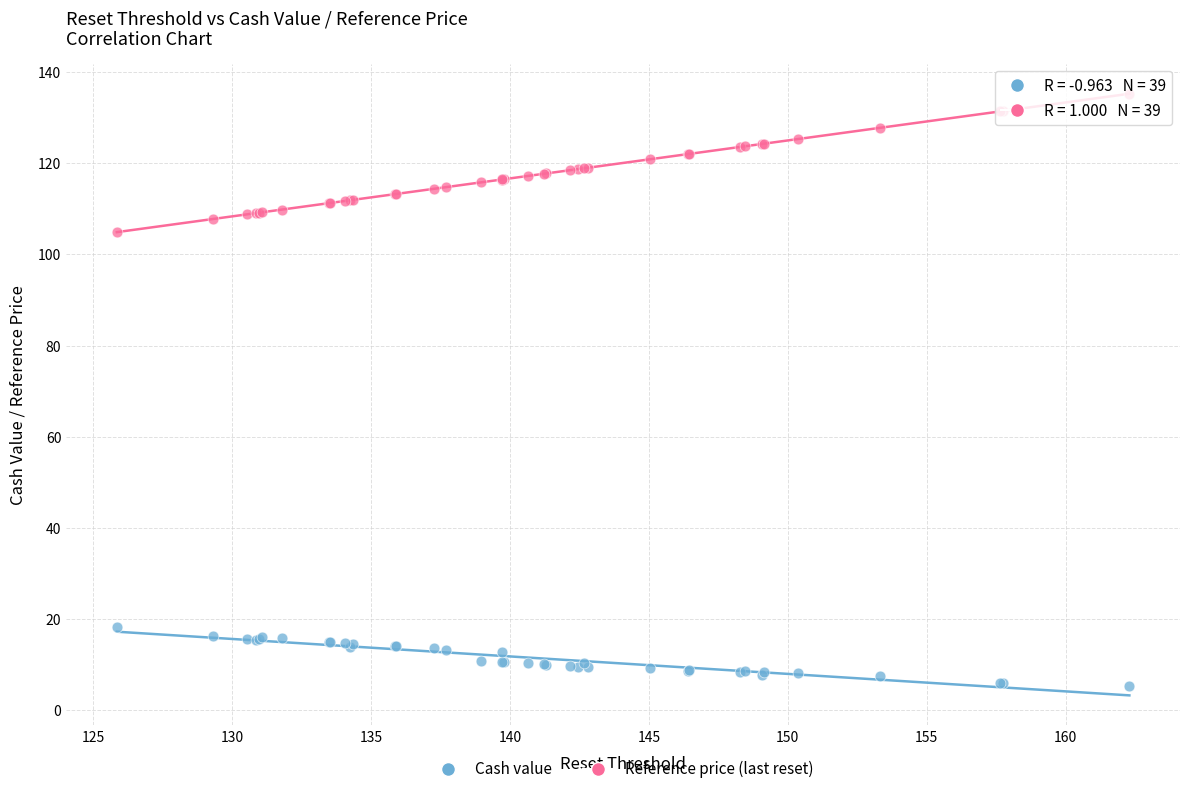

Across all series, what Y value is closest to 70?

104.9